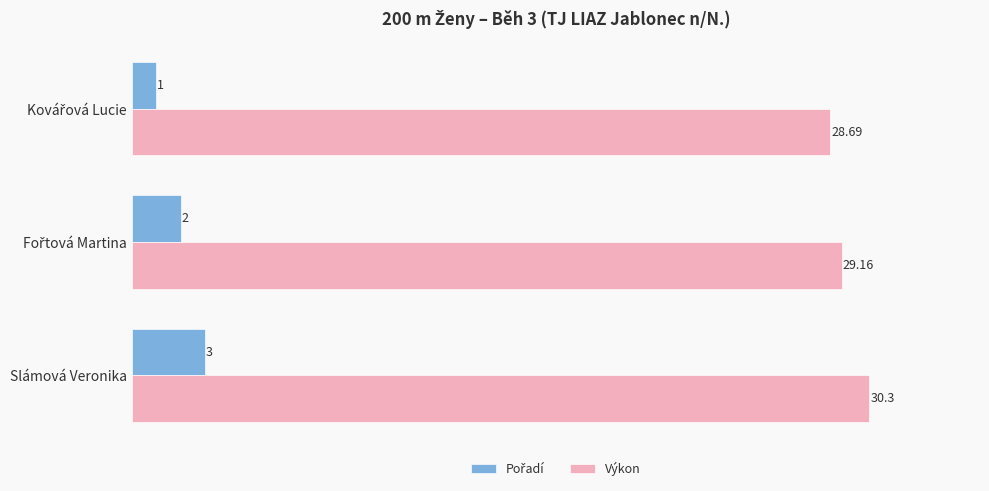

Which series has the largest total across all categories?

Výkon